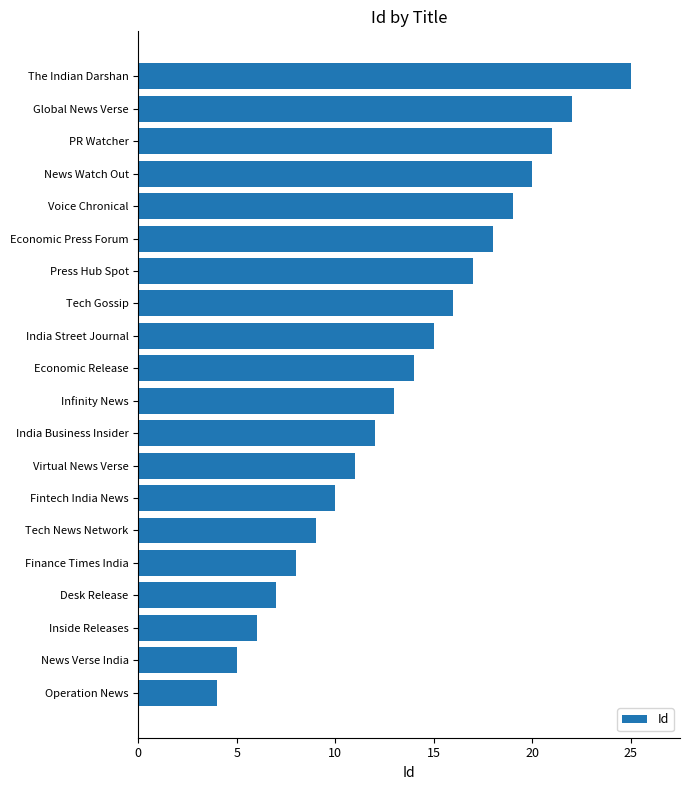

The chart shows a value of 4 at Operation News. True or false?

True